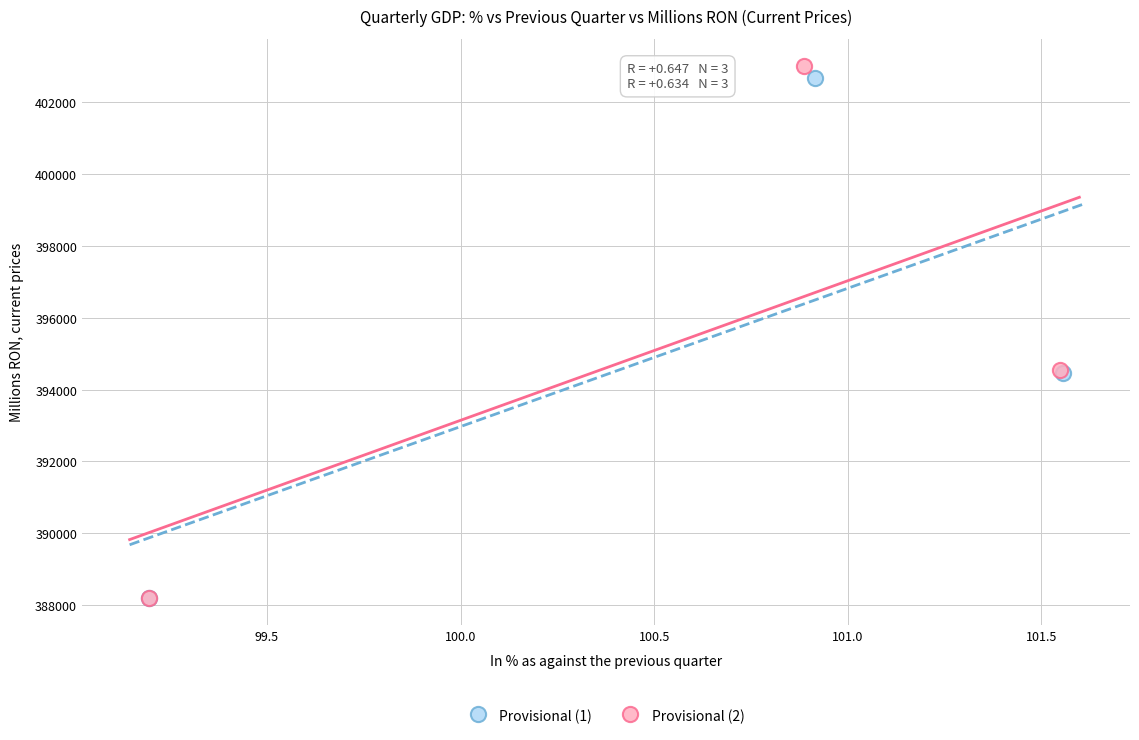

Which series has the widest spread of Y values?

Provisional (2)